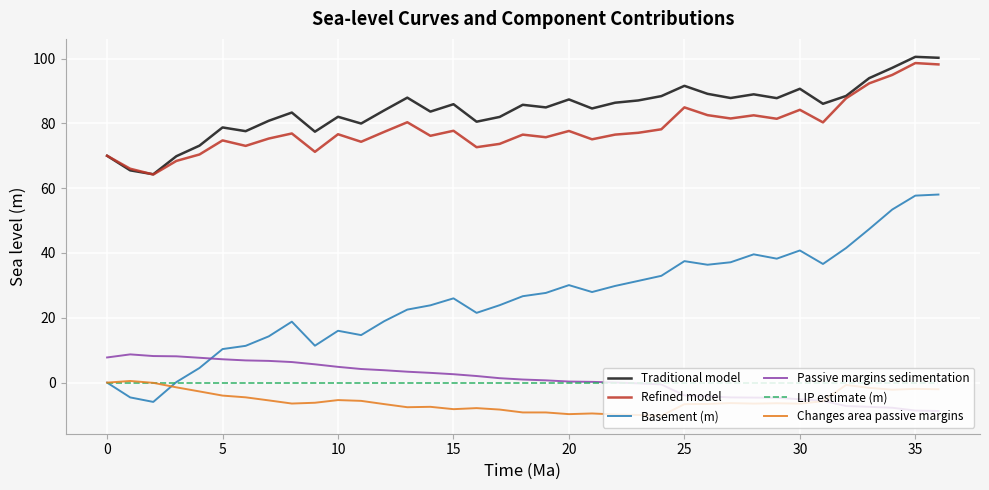

Which series has the widest spread of values?

Basement (m)